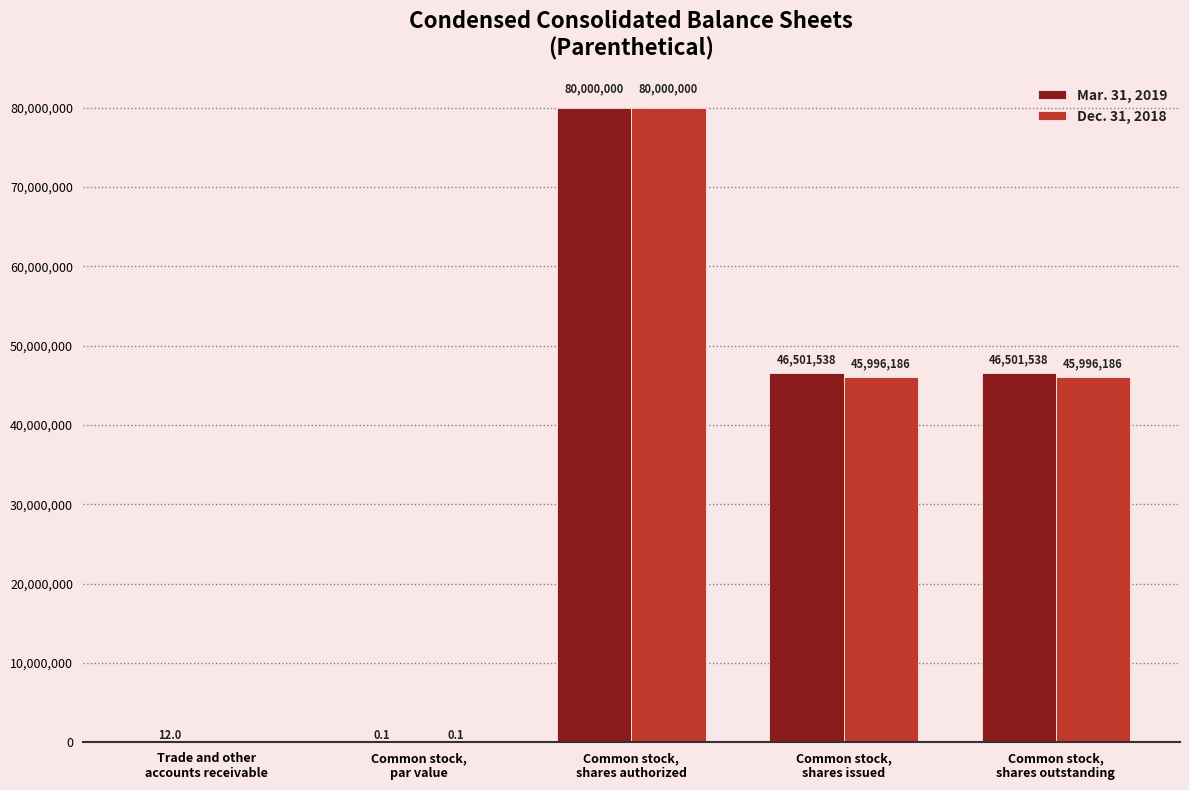

Which series has the largest range (max minus min)?

Dec. 31, 2018